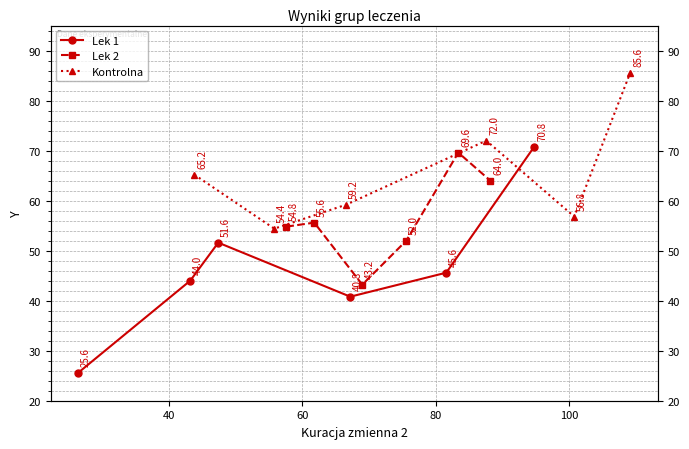

How many series are shown in this chart?

3